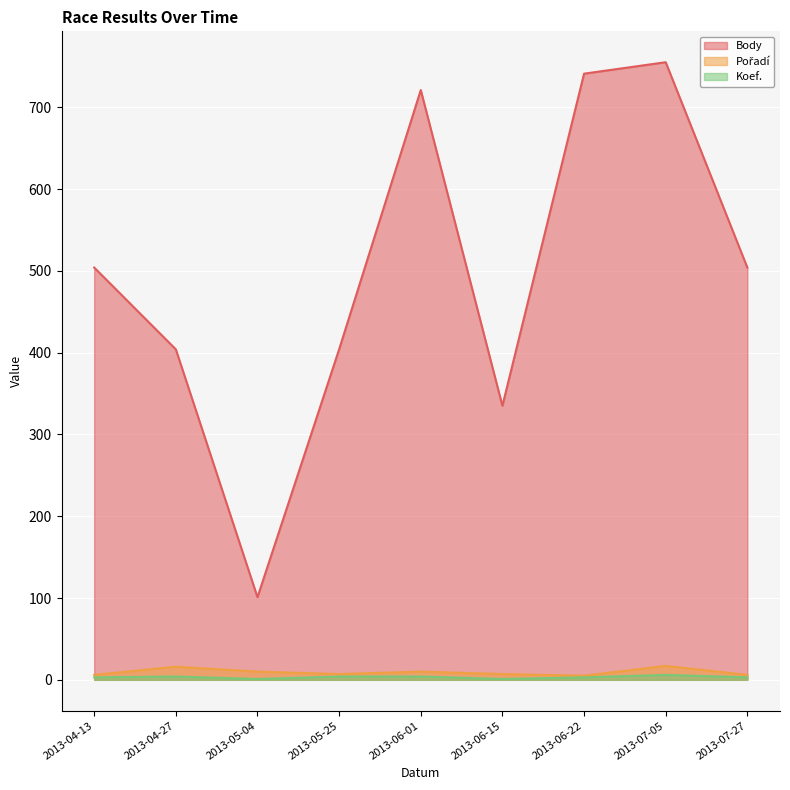

What is the label of the 4th point from the right?

2013-06-15